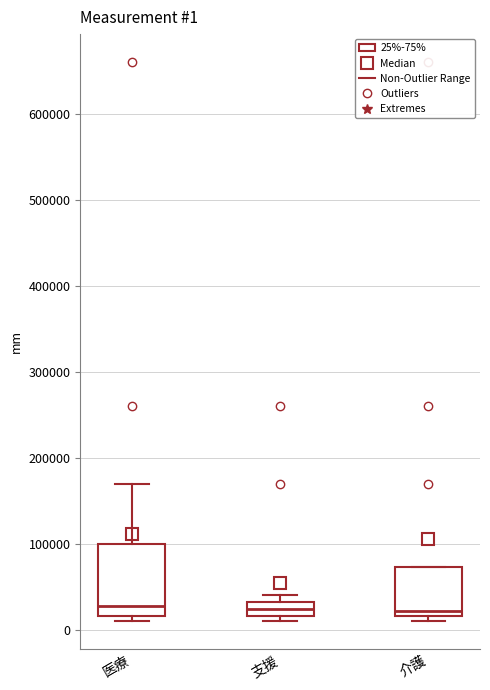

Comparing the boxes themselves (not the whiskers), which one is the tallest?

医療